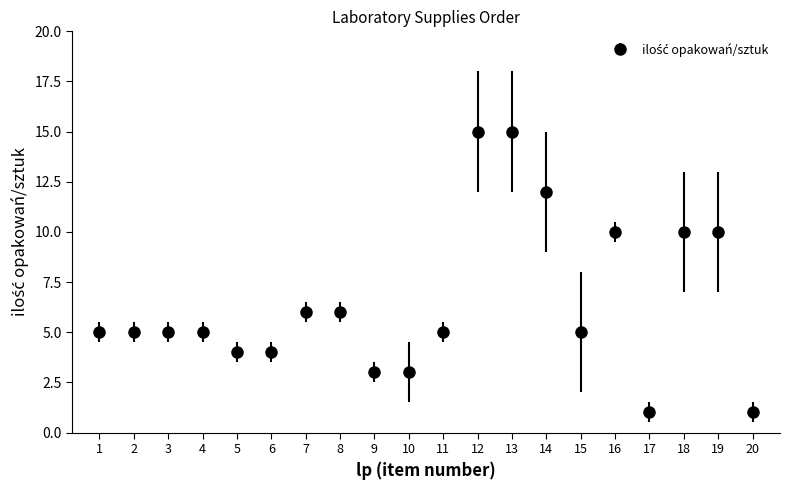

What is the maximum value shown in the chart?

15